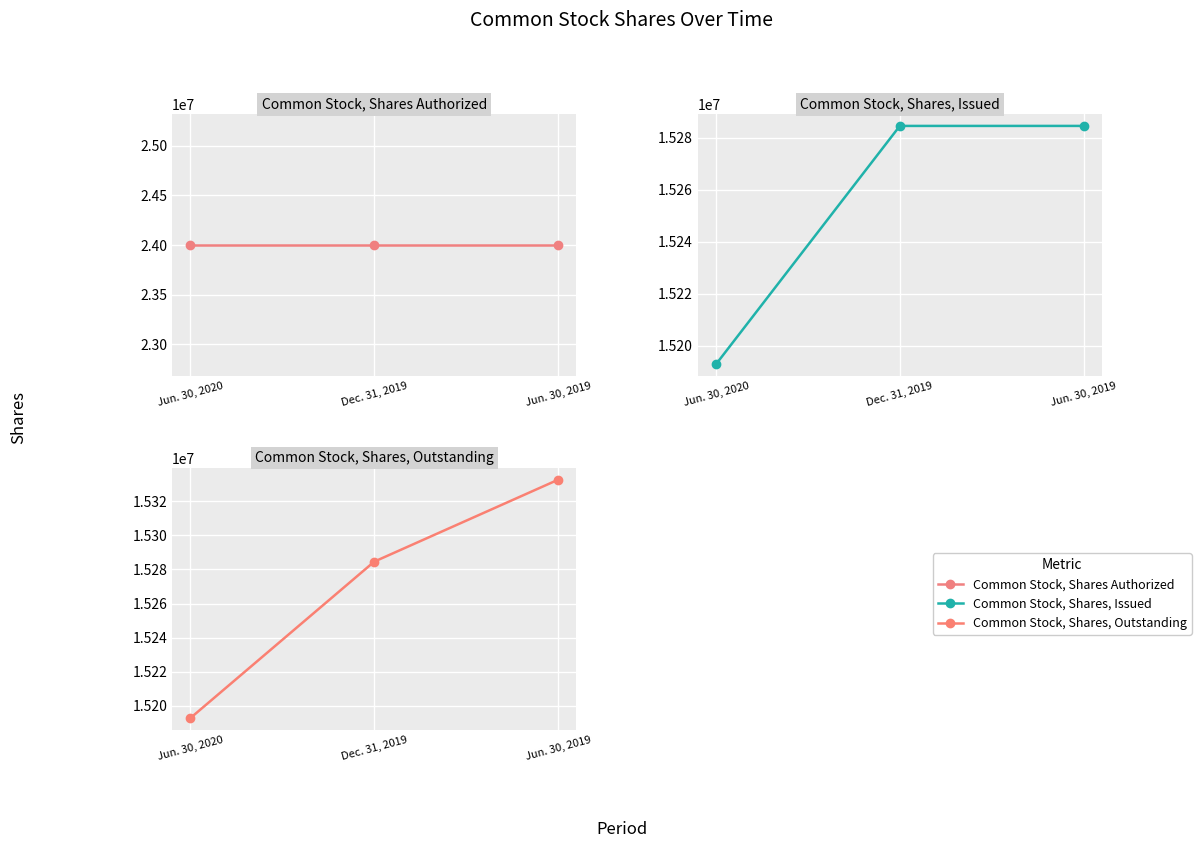

The value of Common Stock, Shares, Outstanding at Dec. 31, 2019 is 9150927. True or false?

False